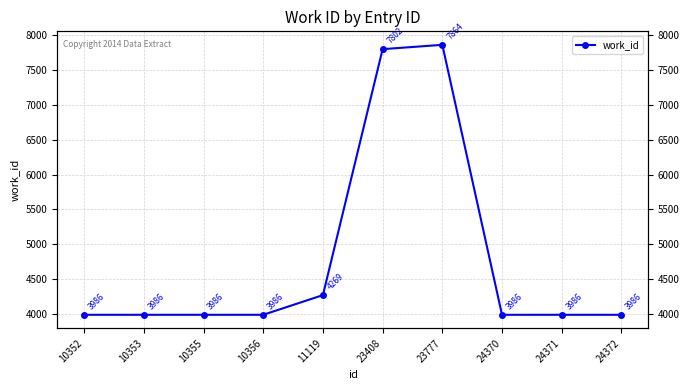

Where is the data nearest to the value 5925?

11119